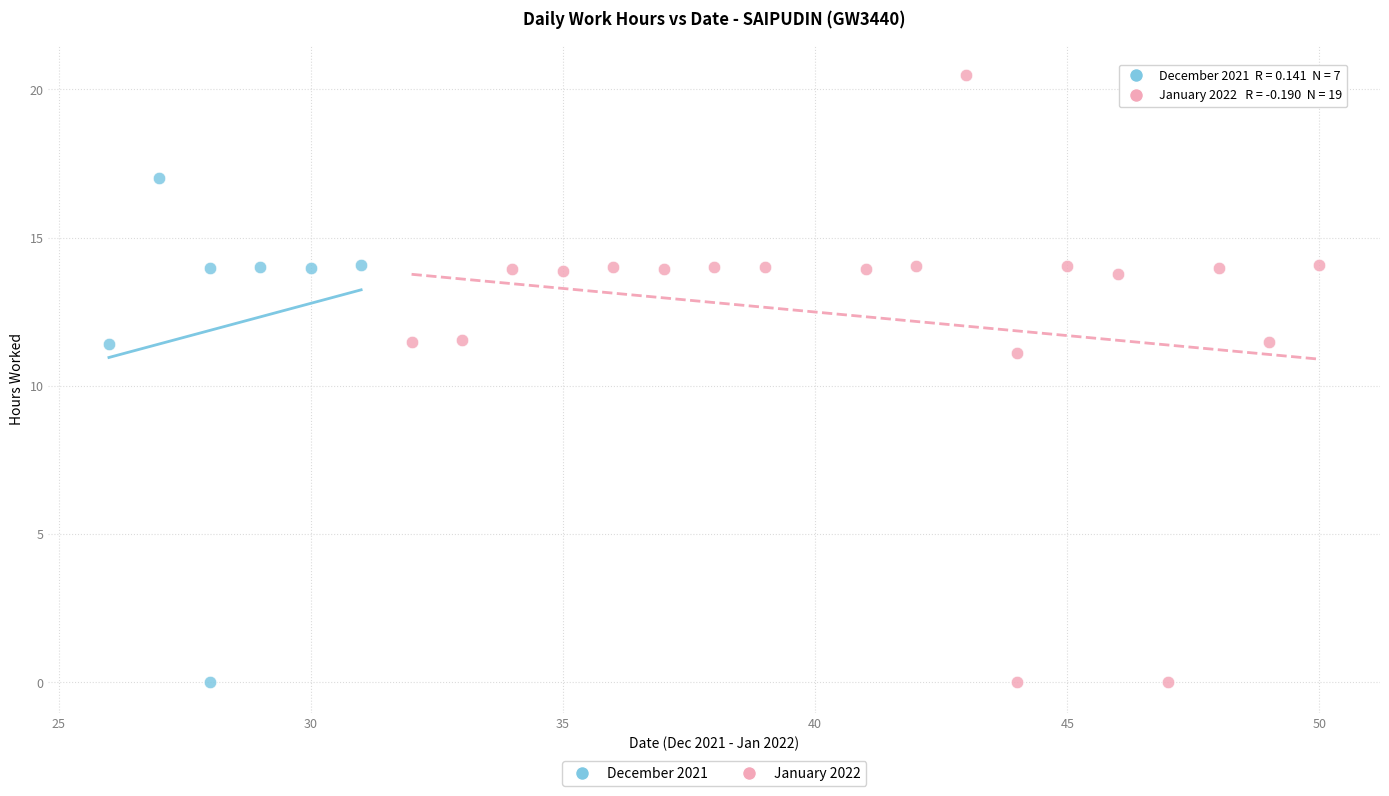

Which series reaches the maximum Y coordinate?

January 2022